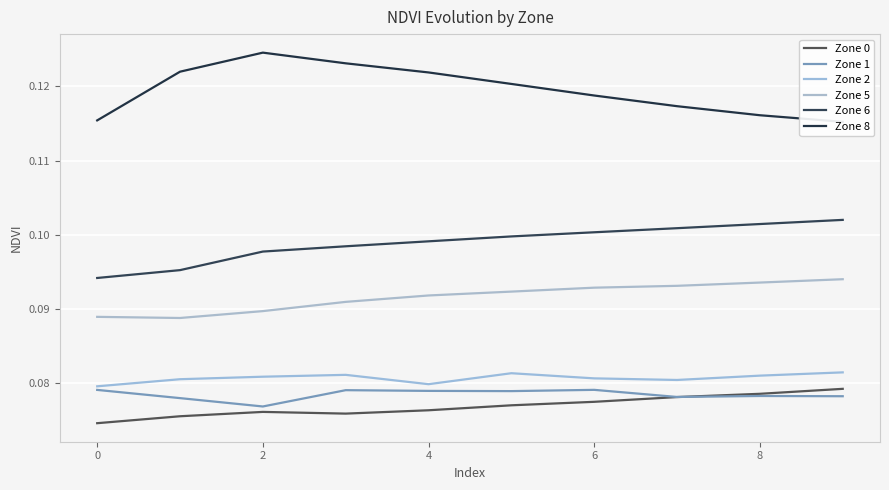

Reading left to right, transcribe all the data shown in this chart.

Zone 0: 0.1	0.1	0.1	0.1	0.1	0.1	0.1	0.1	0.1	0.1
Zone 1: 0.1	0.1	0.1	0.1	0.1	0.1	0.1	0.1	0.1	0.1
Zone 2: 0.1	0.1	0.1	0.1	0.1	0.1	0.1	0.1	0.1	0.1
Zone 5: 0.1	0.1	0.1	0.1	0.1	0.1	0.1	0.1	0.1	0.1
Zone 6: 0.1	0.1	0.1	0.1	0.1	0.1	0.1	0.1	0.1	0.1
Zone 8: 0.1	0.1	0.1	0.1	0.1	0.1	0.1	0.1	0.1	0.1